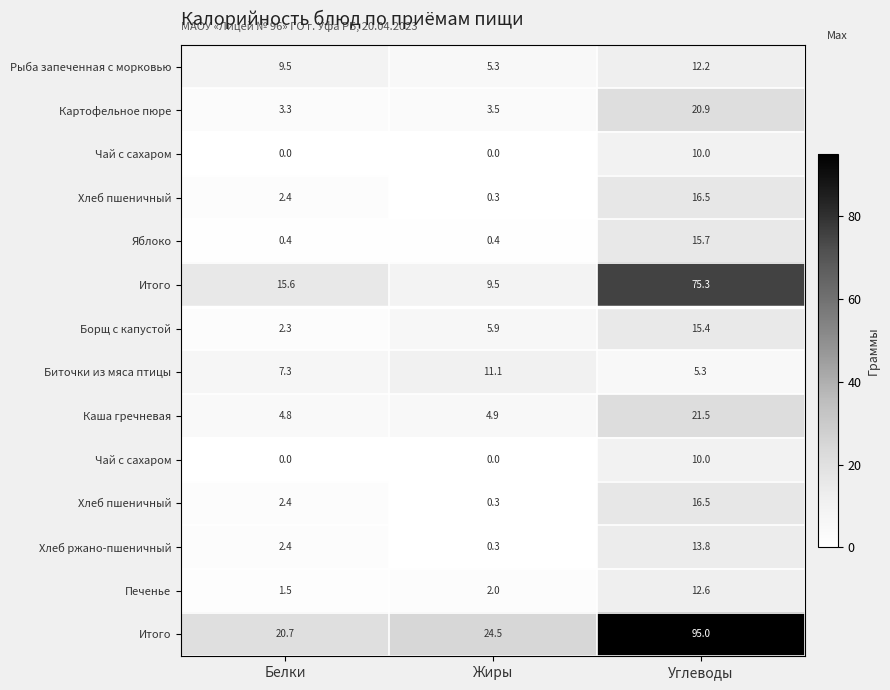

Between Жиры and Белки, which is larger?

Белки